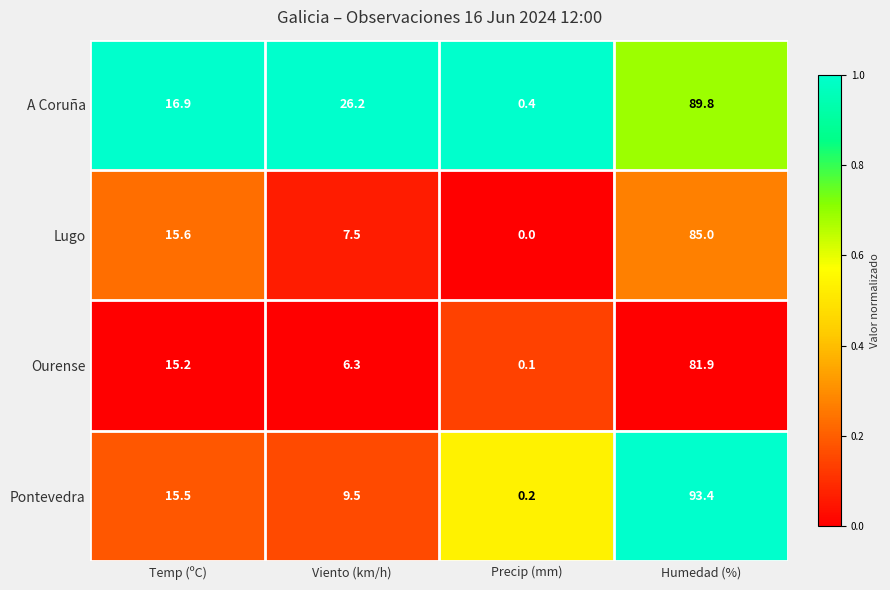

How many series are shown in this chart?

4